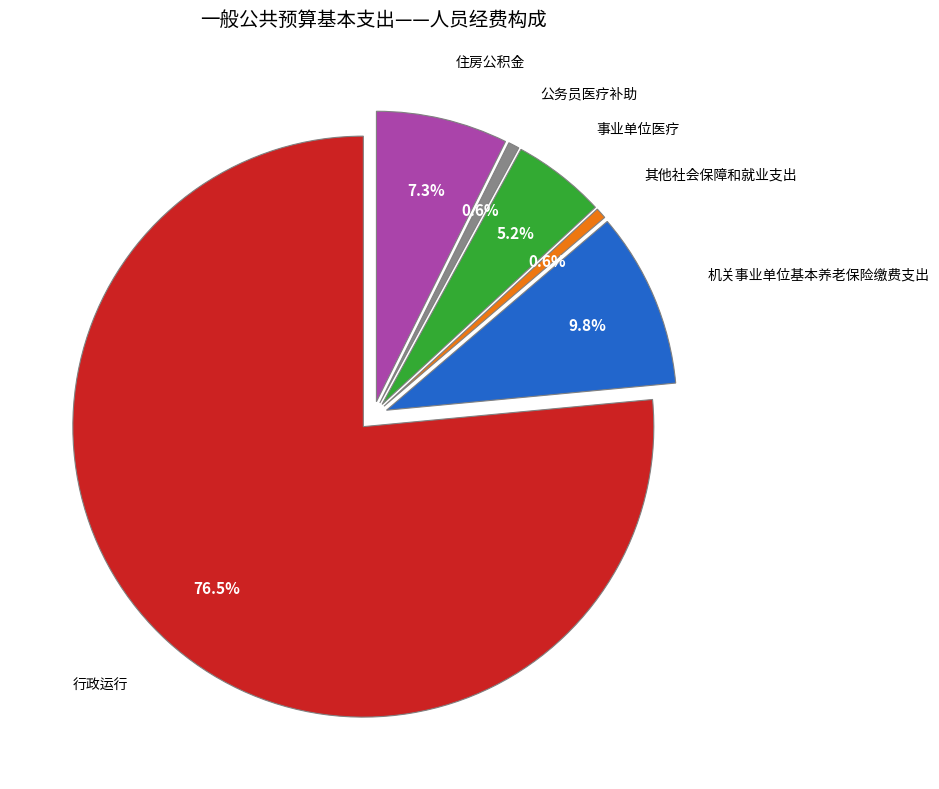

Between 公务员医疗补助 and 事业单位医疗, which is larger?

事业单位医疗